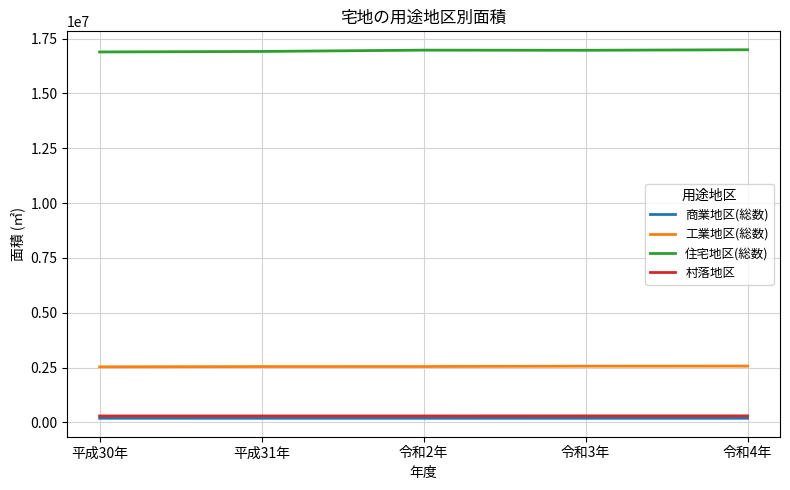

True or false: 住宅地区(総数) and 商業地区(総数) intersect in this chart.

False